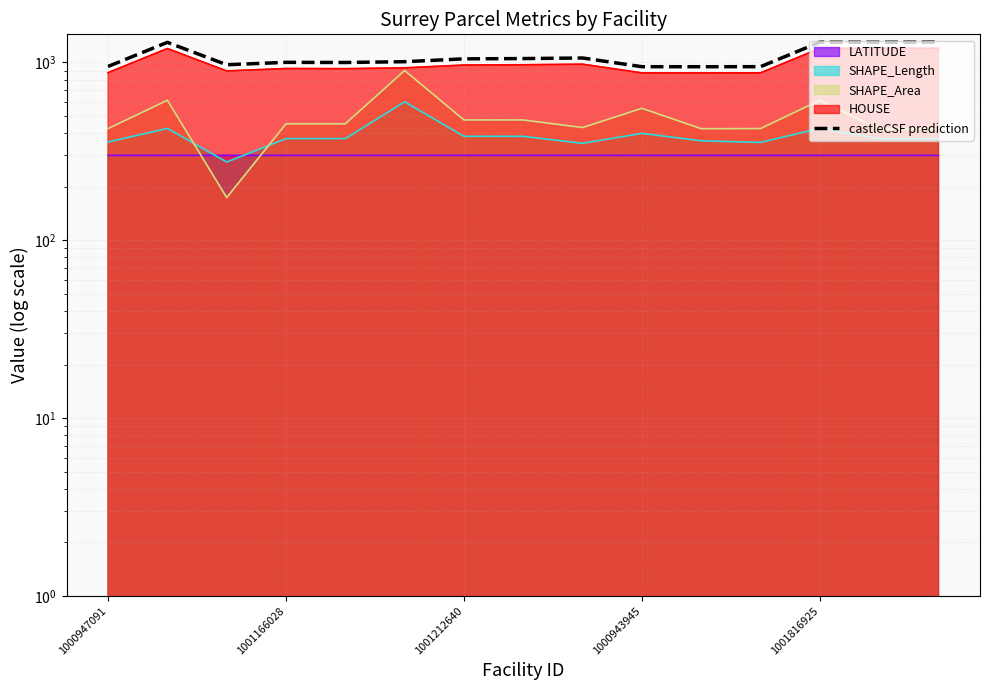

The chart shows a value of 485.4 at 8. True or false?

False